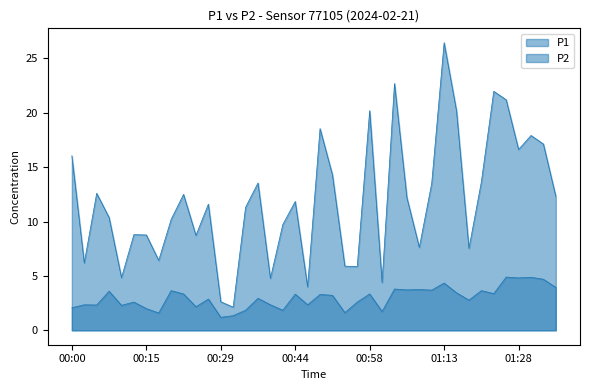

True or false: P2 has more than 0 points higher than both neighbors.

True